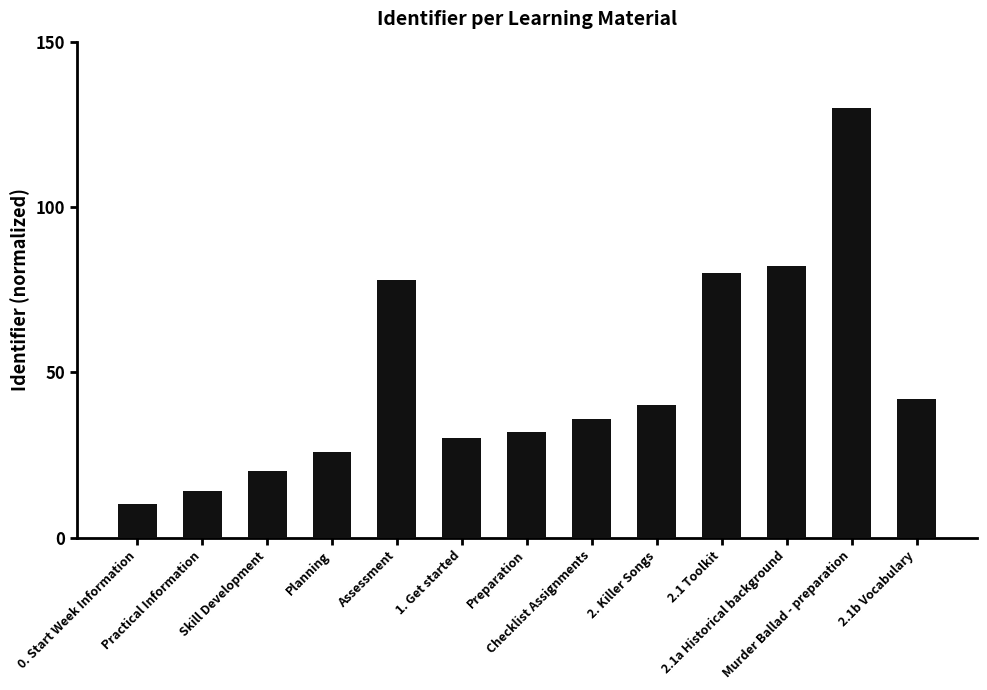

What is the label of the 12th bar from the right?

Practical Information